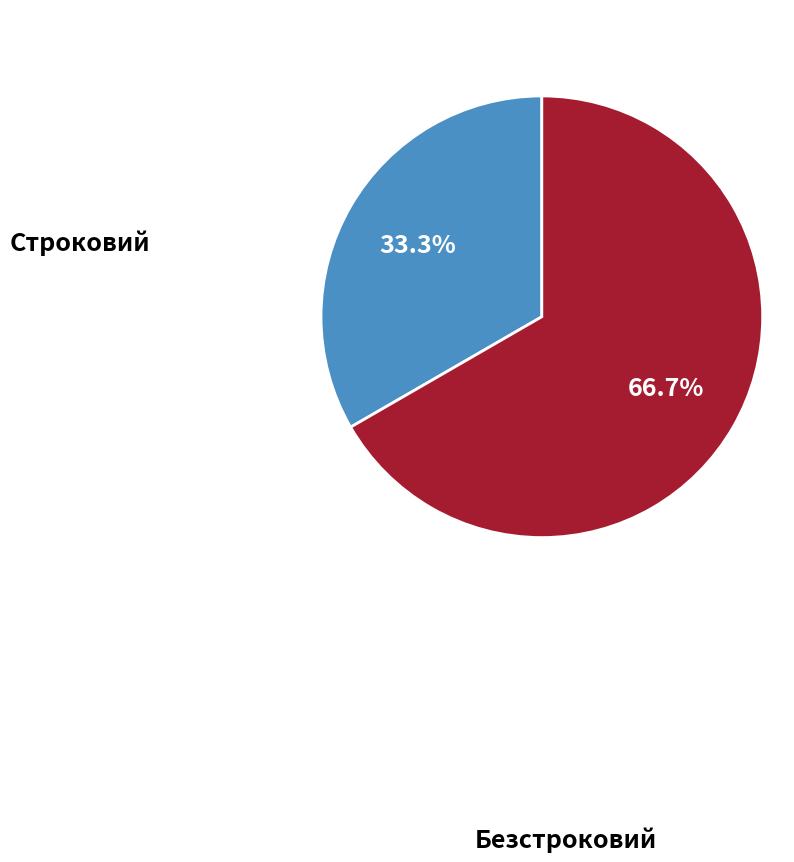

Is there any slice that represents more than half of the pie?

Yes